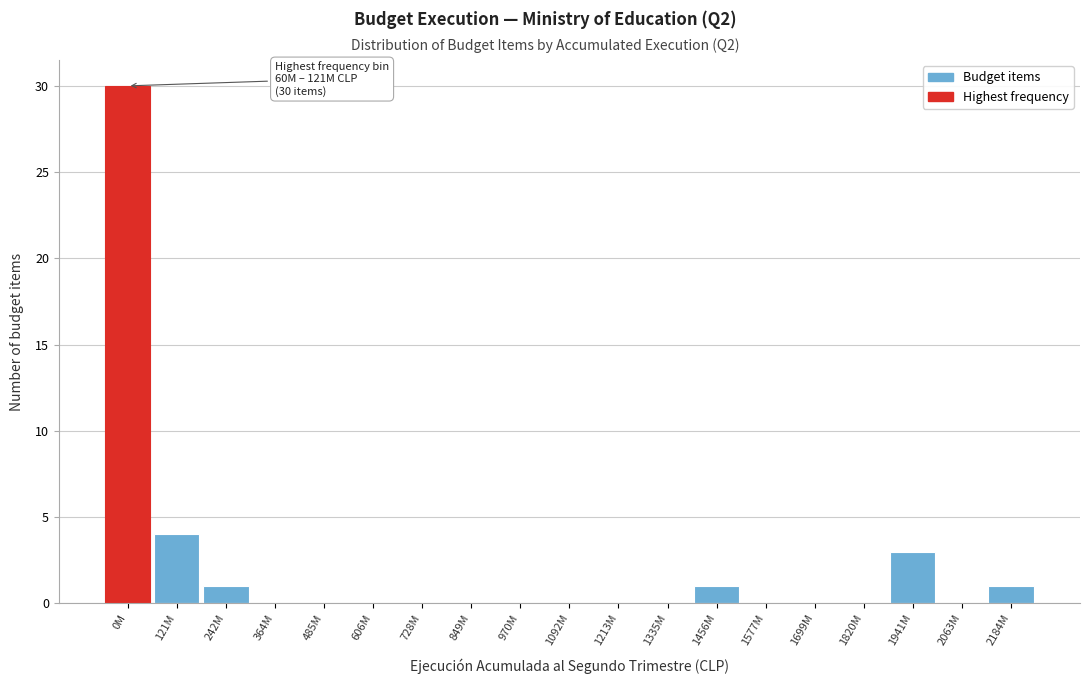

Reading left to right, what are all the values shown in this chart?

0M=30	121M=4	242M=1	364M=0	485M=0	606M=0	728M=0	849M=0	970M=0	1092M=0	1213M=0	1335M=0	1456M=1	1577M=0	1699M=0	1820M=0	1941M=3	2063M=0	2184M=1